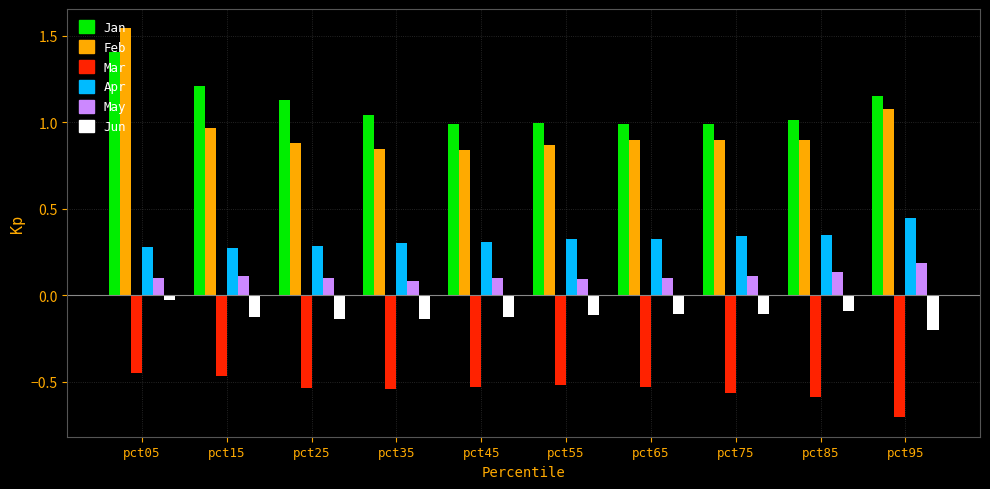

At pct15, list the series in order from largest to smallest.

Jan, Feb, Apr, May, Jun, Mar